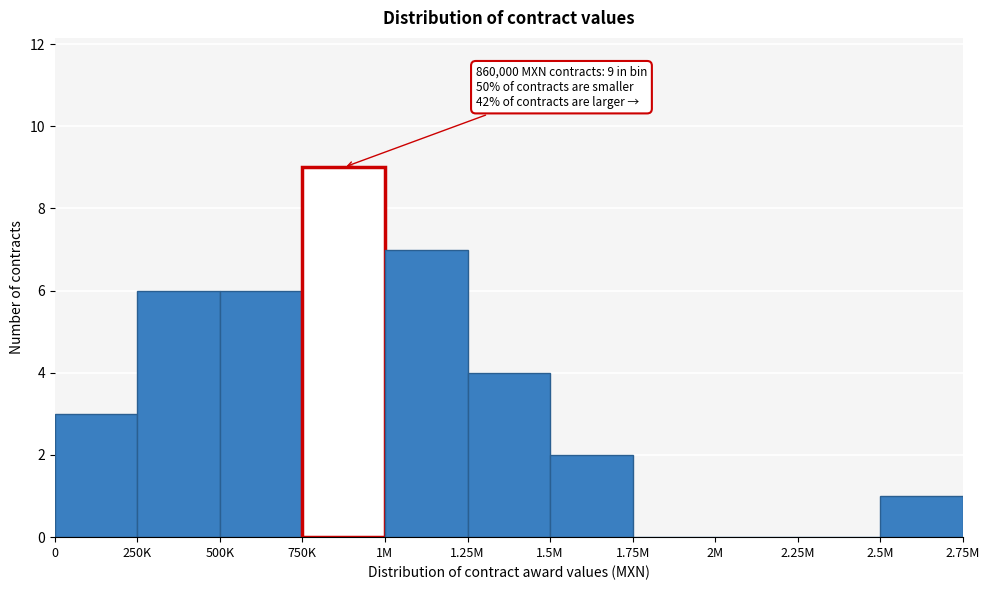

Reading left to right, list all the values displayed in this chart.

0=3	250K=6	500K=6	750K=9	1M=7	1.25M=4	1.5M=2	1.75M=0	2M=0	2.25M=0	2.5M=1